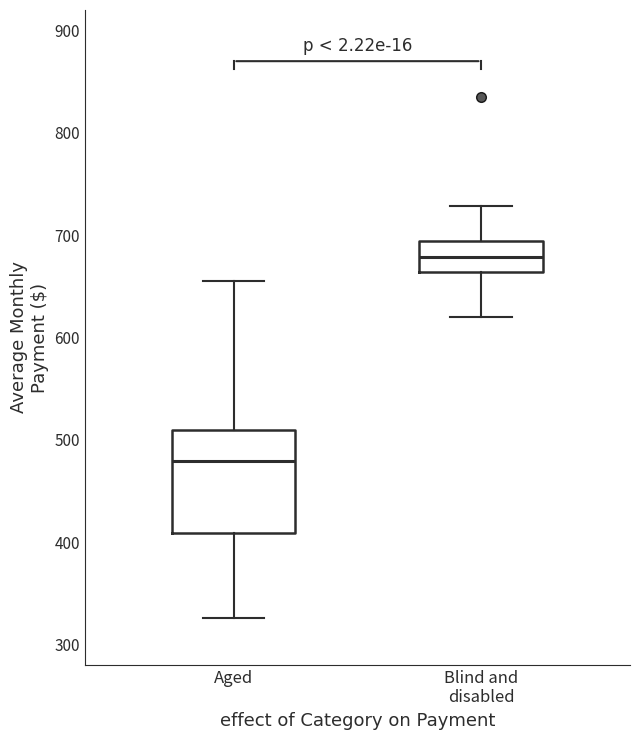

Where does the upper whisker of the box for Aged end on the y-axis? The values are not printed on the chart, so give them approximately, as read against the axis.

650